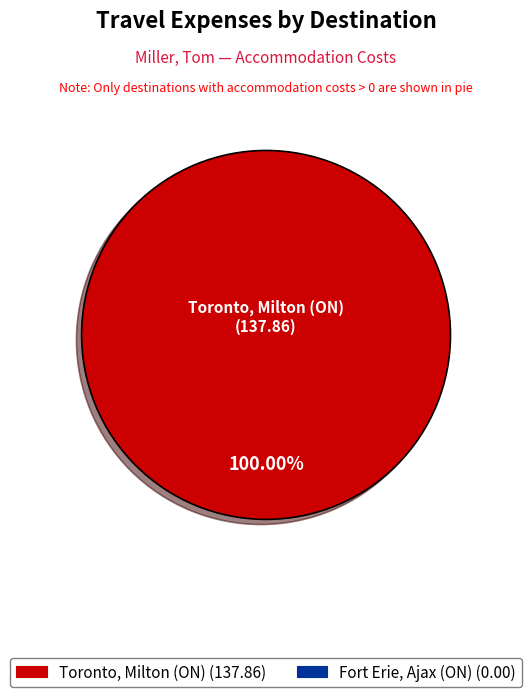

Is there any slice that represents more than half of the pie?

Yes